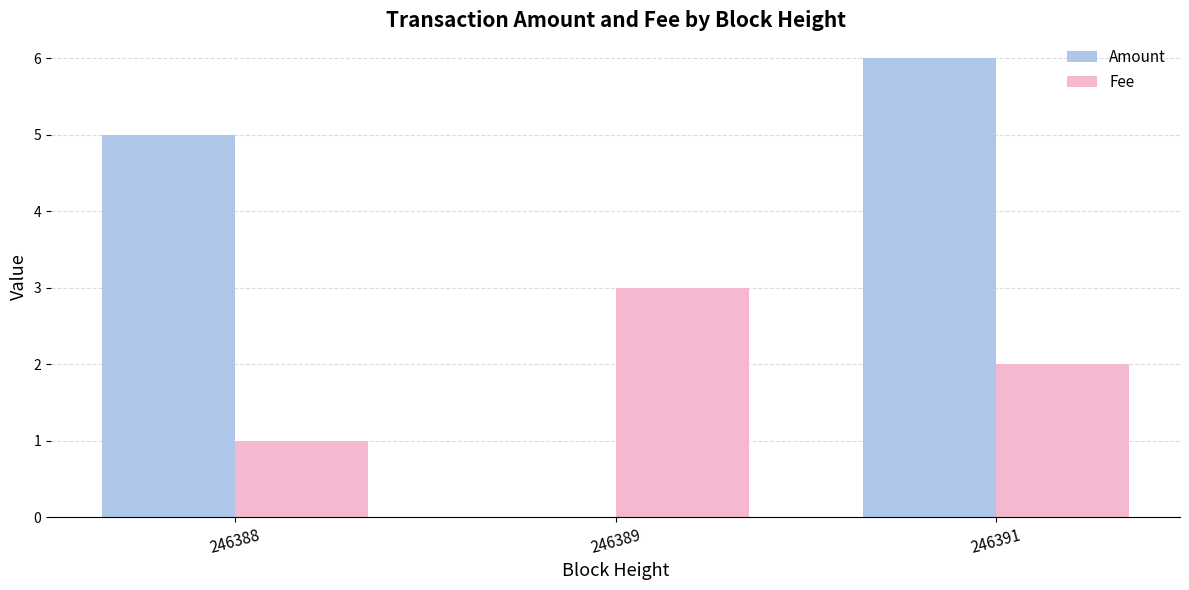

Reading left to right, transcribe all the data shown in this chart.

Amount: 246388=5	246389=0	246391=6
Fee: 246388=1	246389=3	246391=2